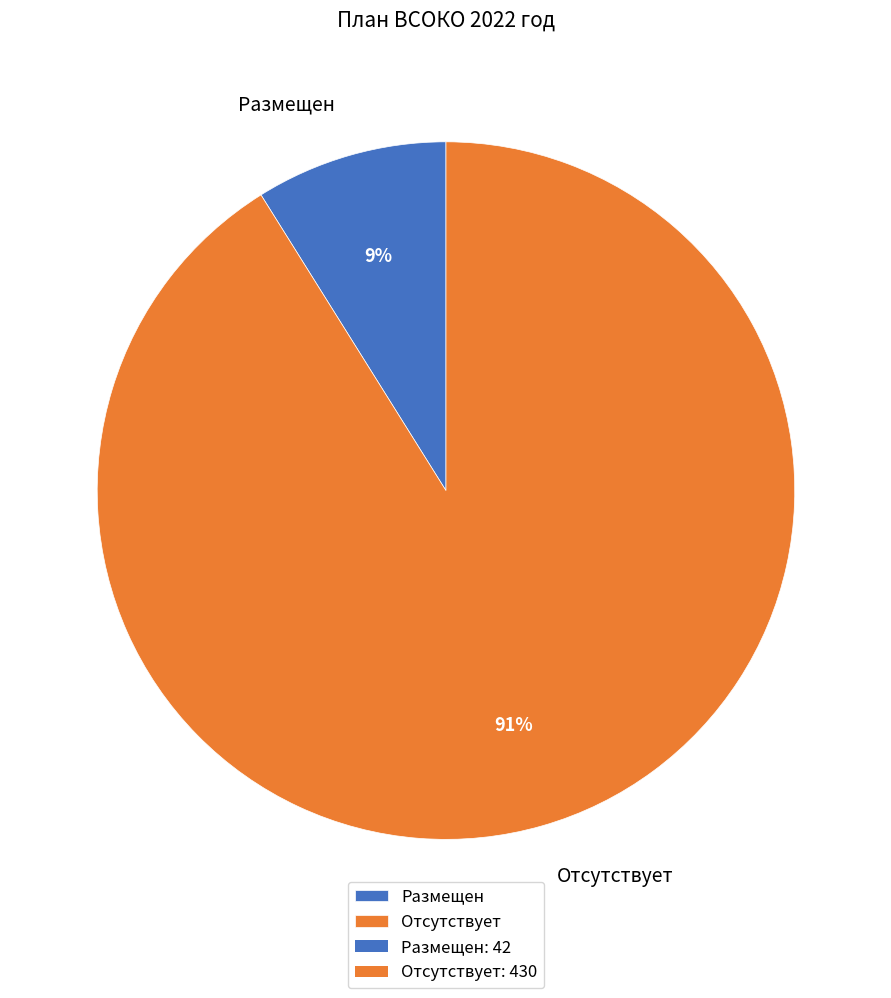

To the nearest percent, what is the average slice percentage?

50%